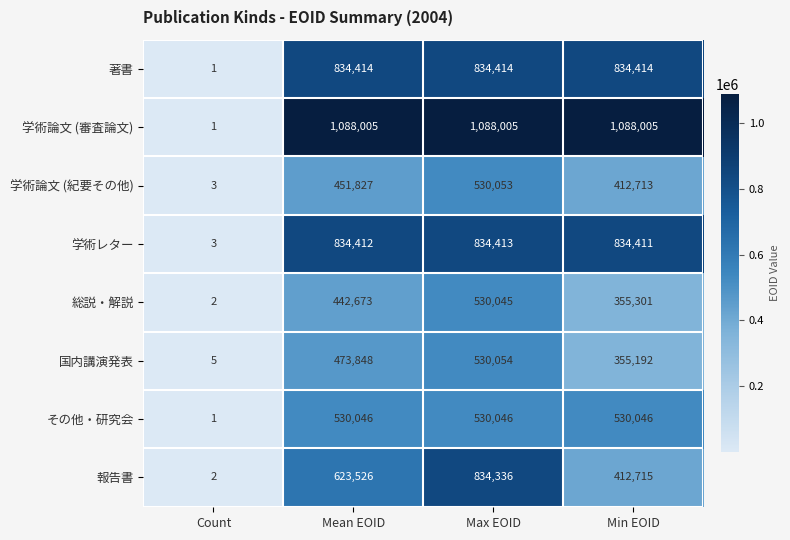

The 著書 series shows 834414.0 at Mean EOID. True or false?

True